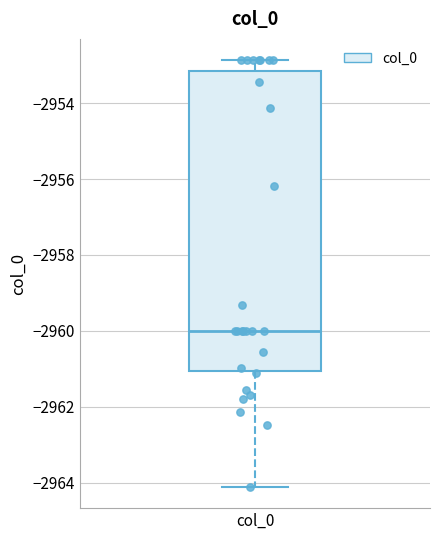

Read this box plot against the y-axis: the position of the median line, the range covered by the box, and the ends of both whiskers. The values are not printed on the chart, so give them approximately, as read against the axis.

median -2960.0, box -2961.0 to -2953.2, whiskers -2964.2 to -2952.8